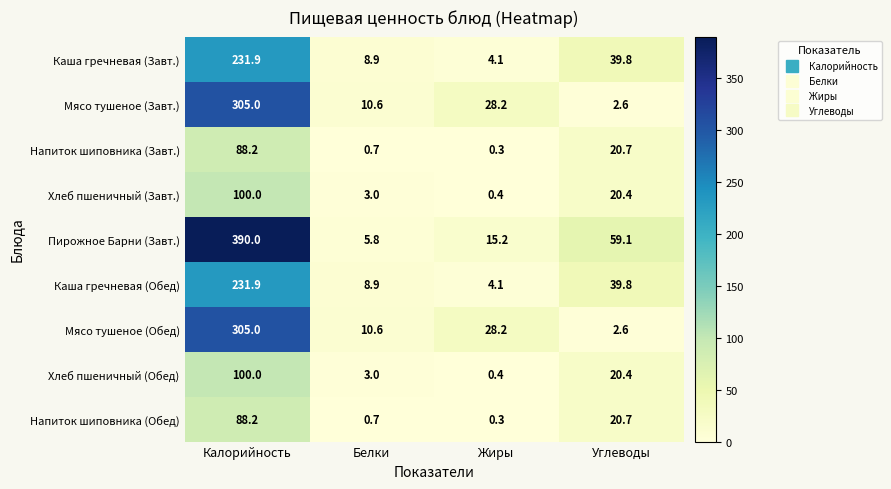

Which series has the widest spread of values?

Пирожное Барни (Завт.)